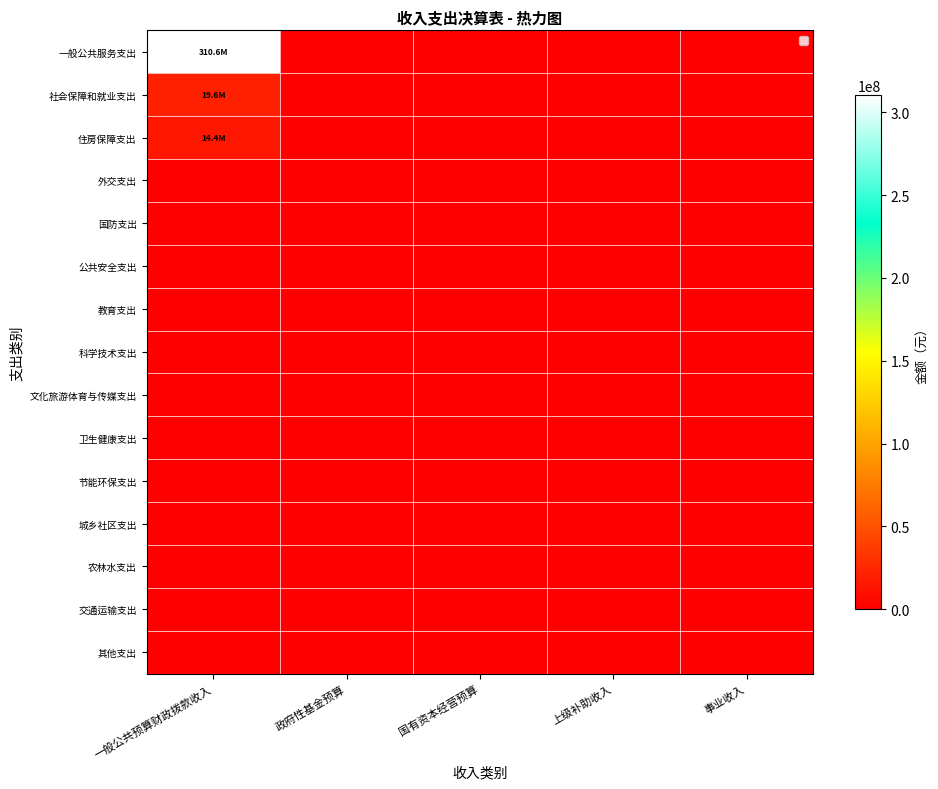

List the series in order of their peak value, highest first.

一般公共服务支出, 社会保障和就业支出, 住房保障支出, 外交支出, 国防支出, 公共安全支出, 教育支出, 科学技术支出, 文化旅游体育与传媒支出, 卫生健康支出, 节能环保支出, 城乡社区支出, 农林水支出, 交通运输支出, 其他支出